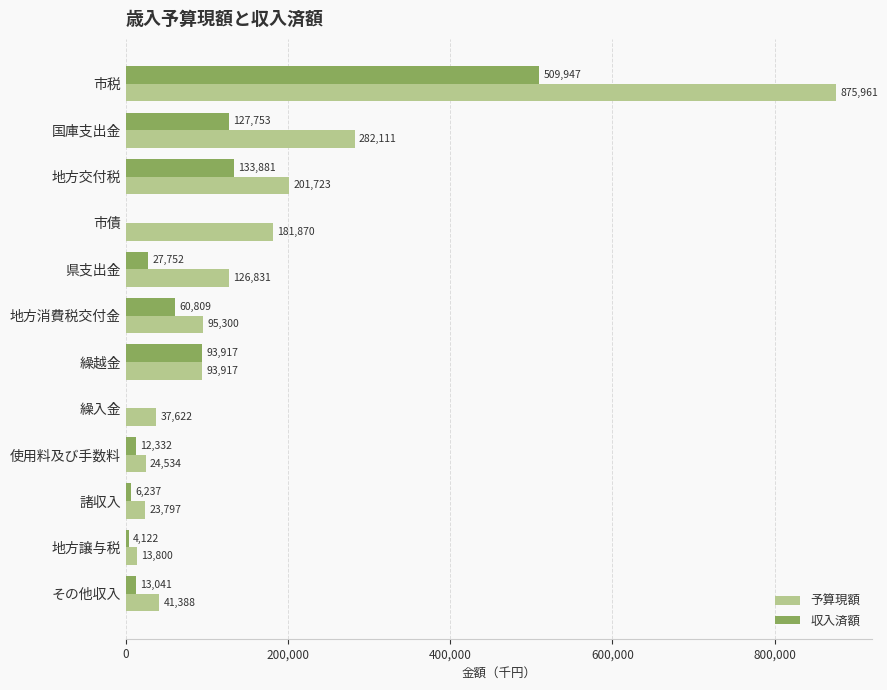

True or false: 収入済額 has a value of 675283 at 市税.

False